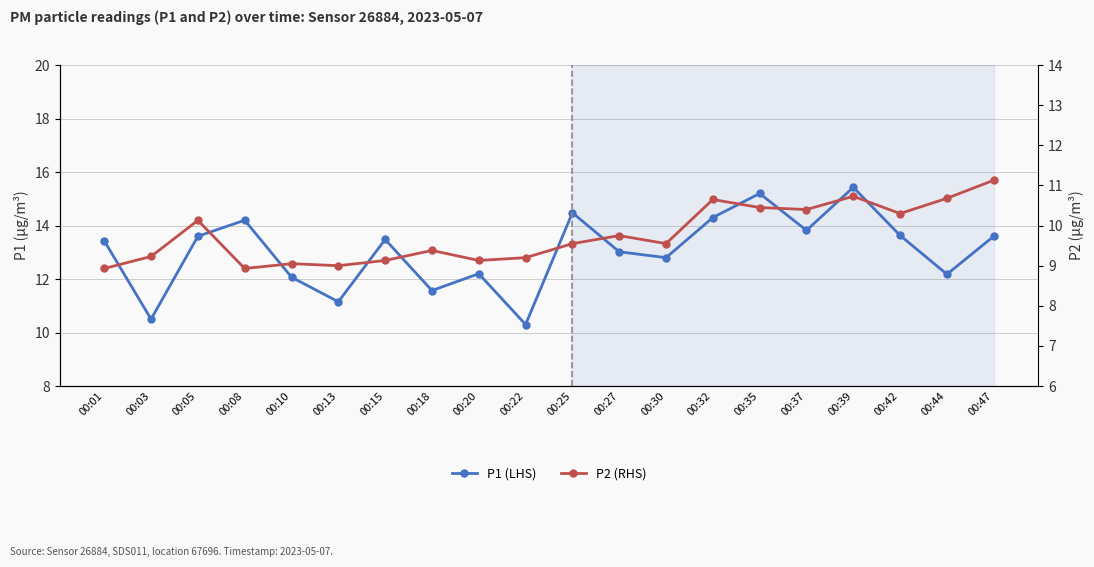

At which label does P1 (LHS) first exceed 13?

00:01